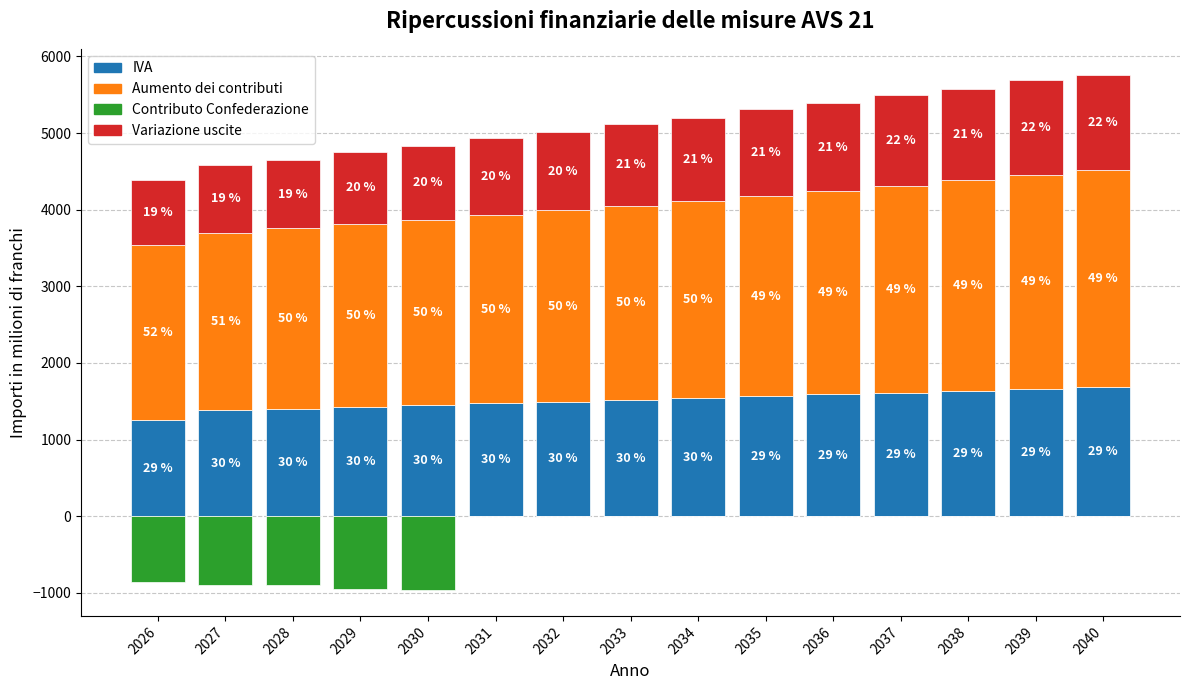

What is the average value of the IVA series?

1513